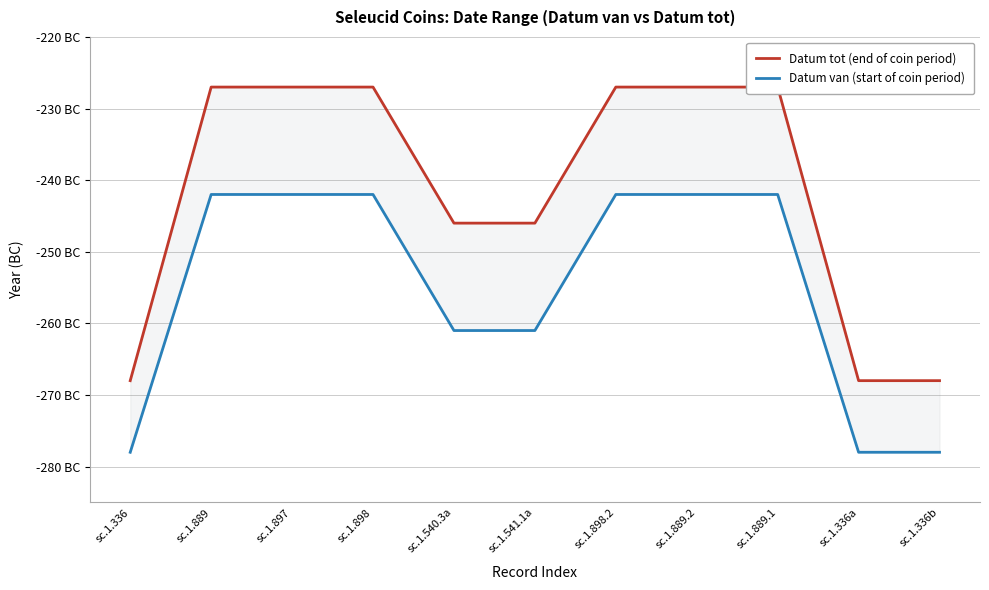

True or false: Datum van (start of coin period) and Datum tot (end of coin period) cross at least once.

False